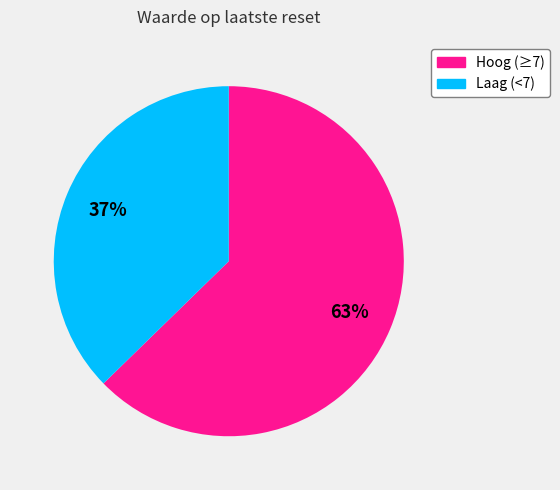

How many slices are in this pie chart?

2